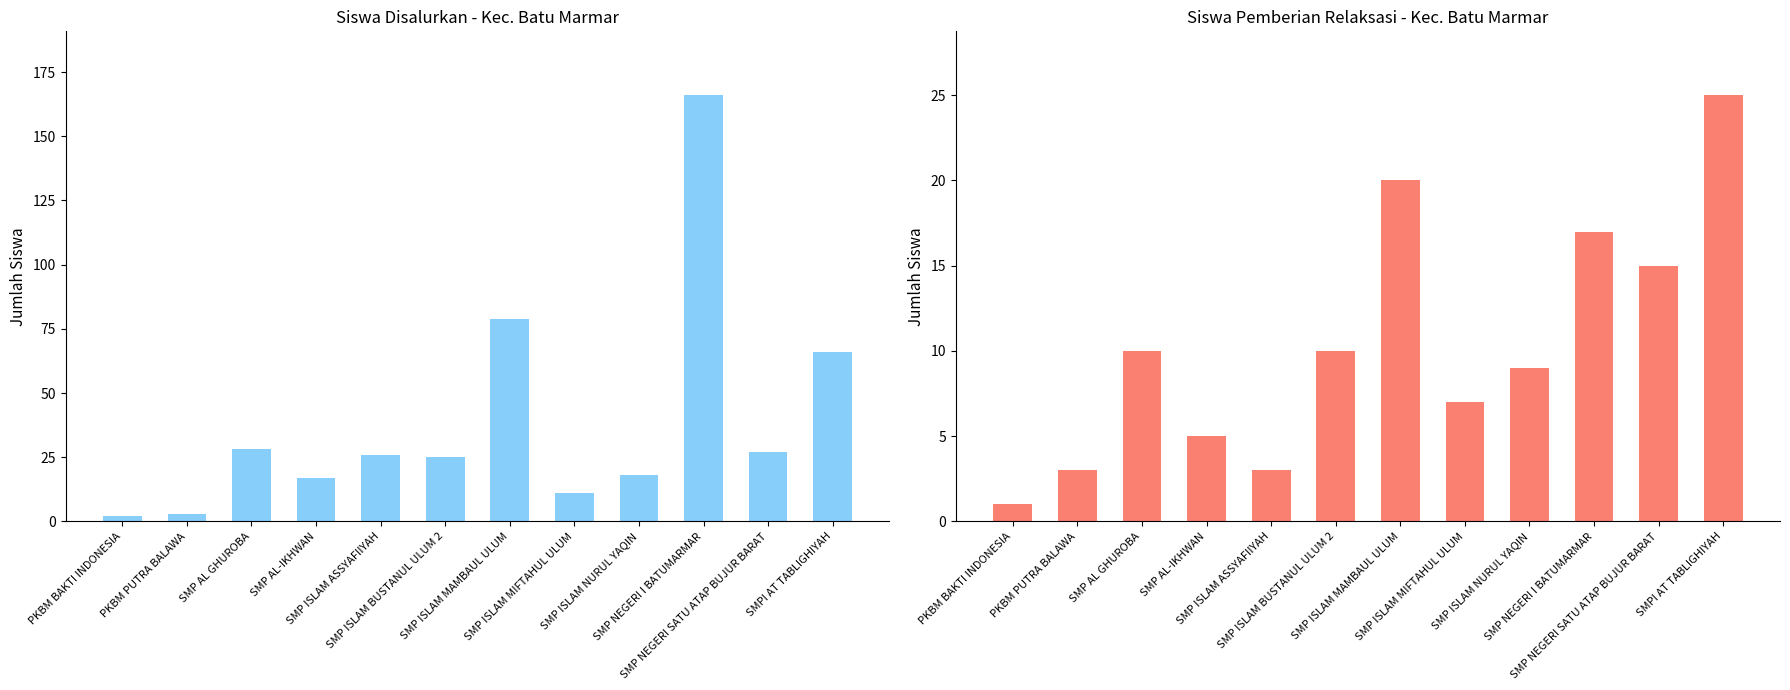

What is the value of the Siswa Disalurkan bar at the 4th from the left?

17